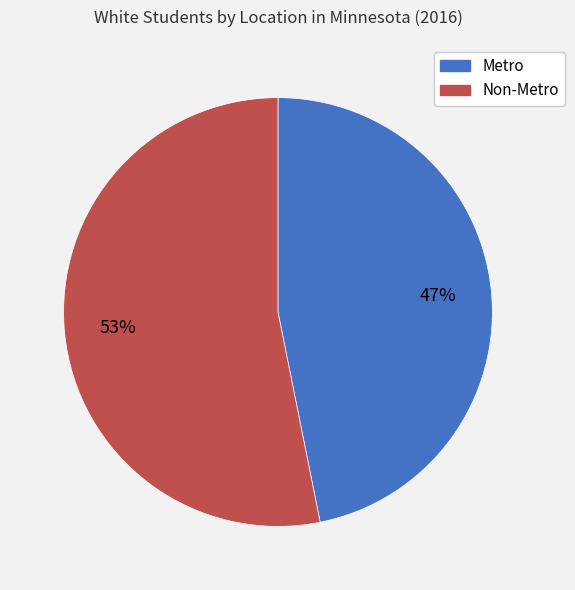

Which category accounts for the majority?

Non-Metro